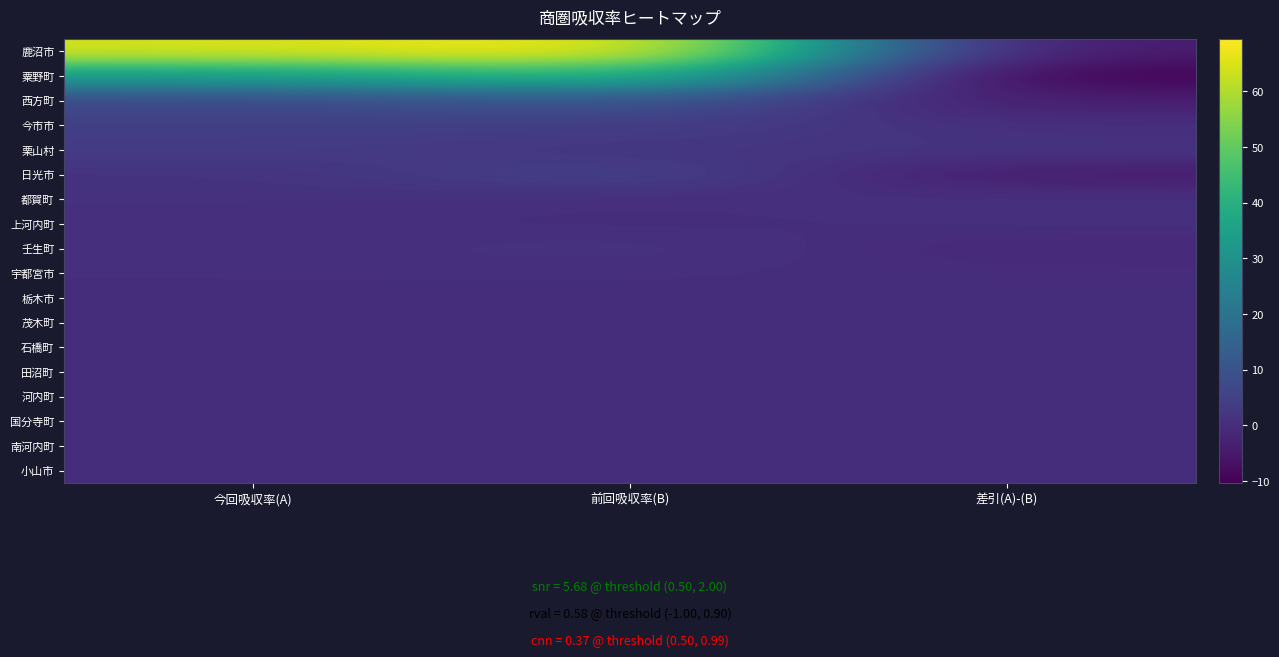

At how many categories does at least one series exceed 57?

2